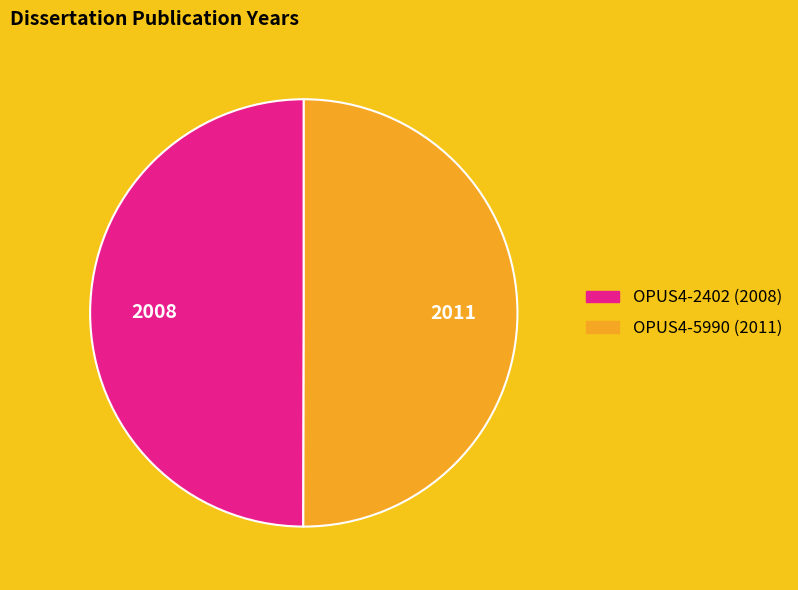

Do OPUS4-5990 and OPUS4-2402 together represent more than half of the pie?

Yes